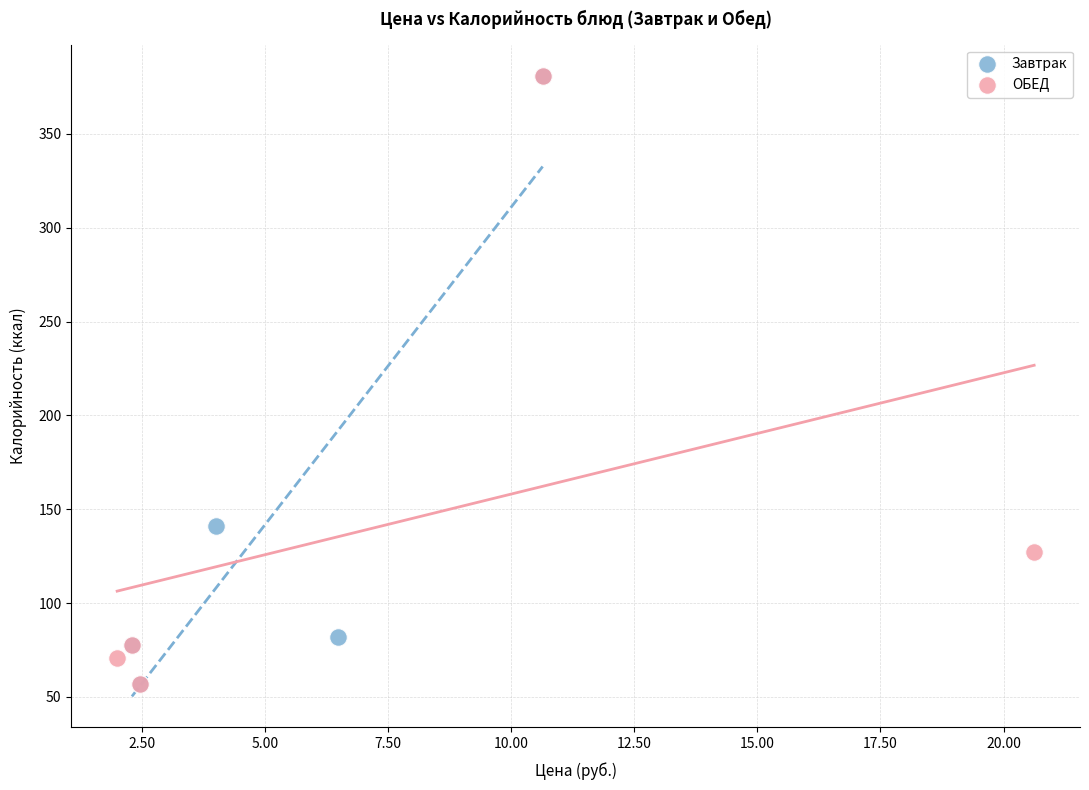

What are all the series names shown in the legend?

Завтрак, ОБЕД